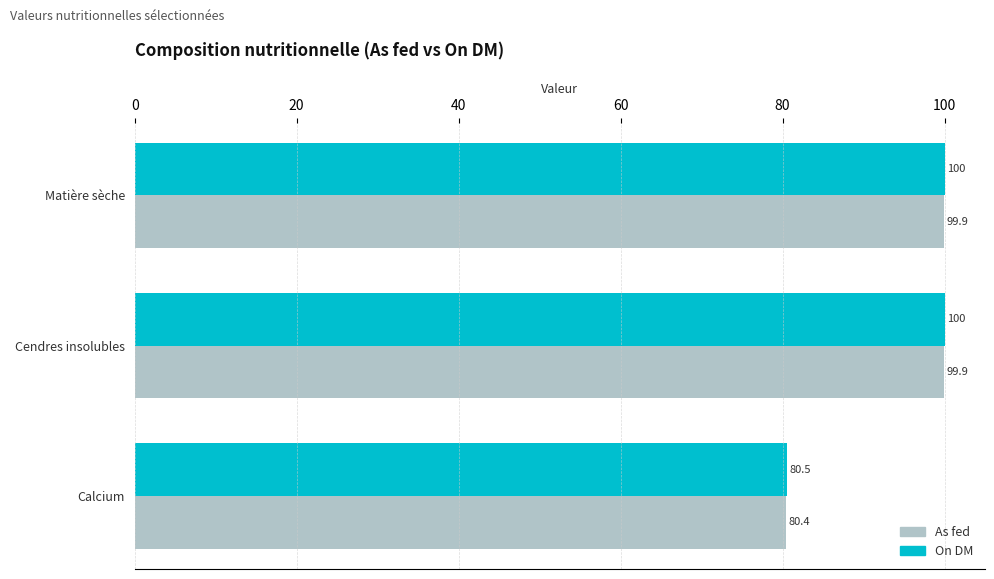

Where is On DM nearest to the value 90?

Calcium